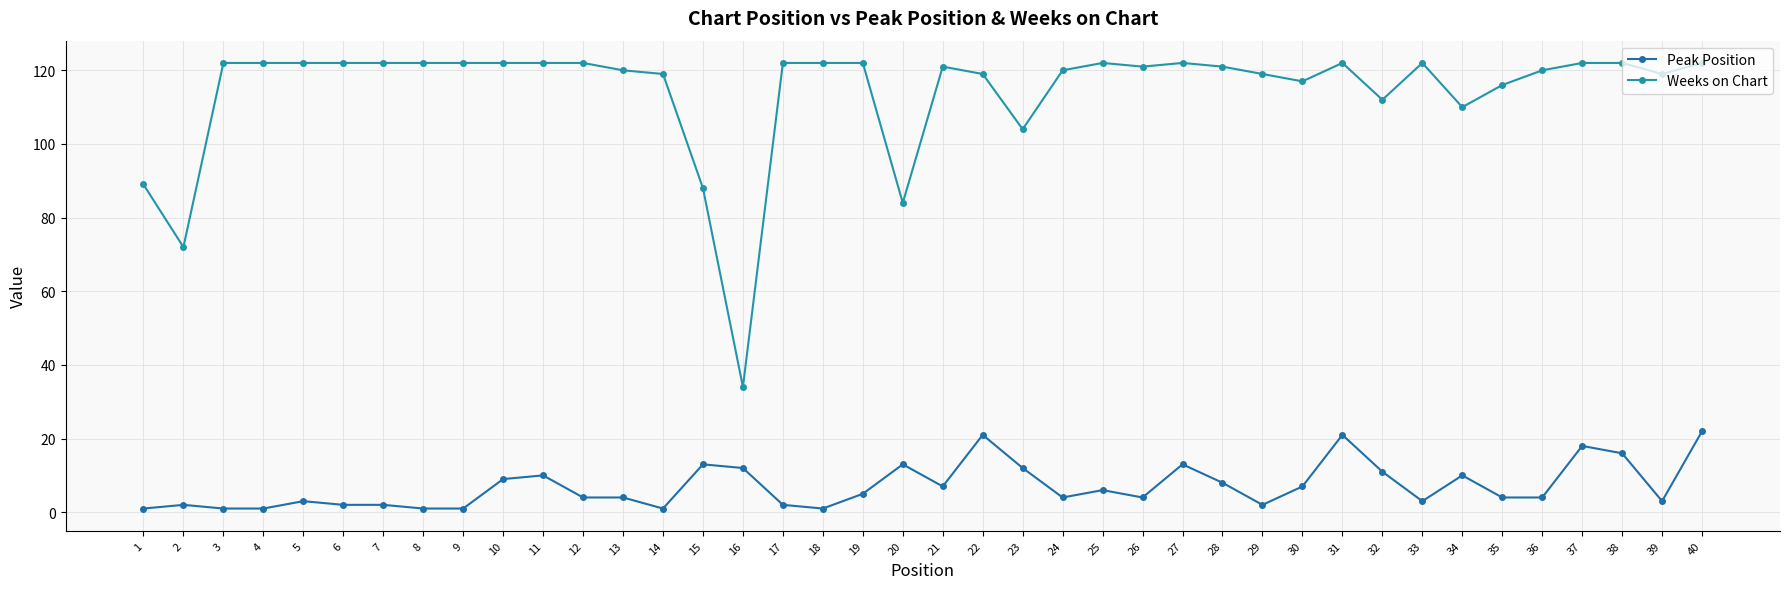

Reading left to right, transcribe all the data shown in this chart.

Peak Position: 1	2	1	1	3	2	2	1	1	9	10	4	4	1	13	12	2	1	5	13	7	21	12	4	6	4	13	8	2	7	21	11	3	10	4	4	18	16	3	22
Weeks on Chart: 89	72	122	122	122	122	122	122	122	122	122	122	120	119	88	34	122	122	122	84	121	119	104	120	122	121	122	121	119	117	122	112	122	110	116	120	122	122	119	122